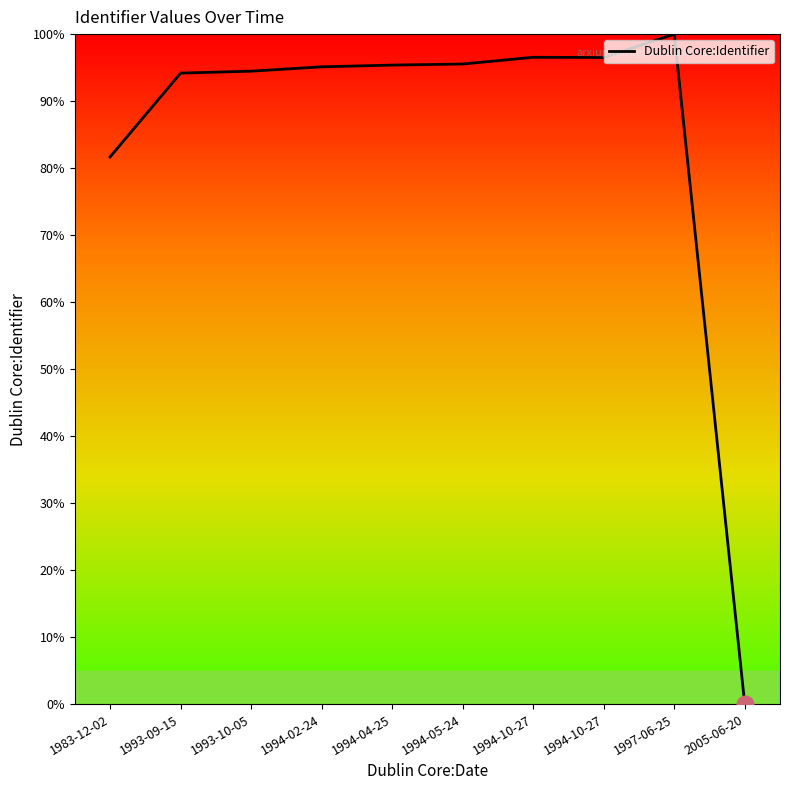

What is the average value?

84.9